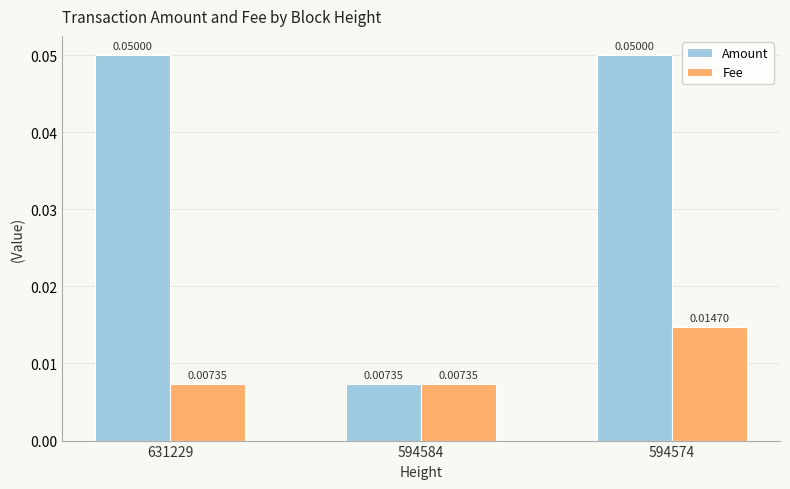

Which series has the widest spread of values?

Amount